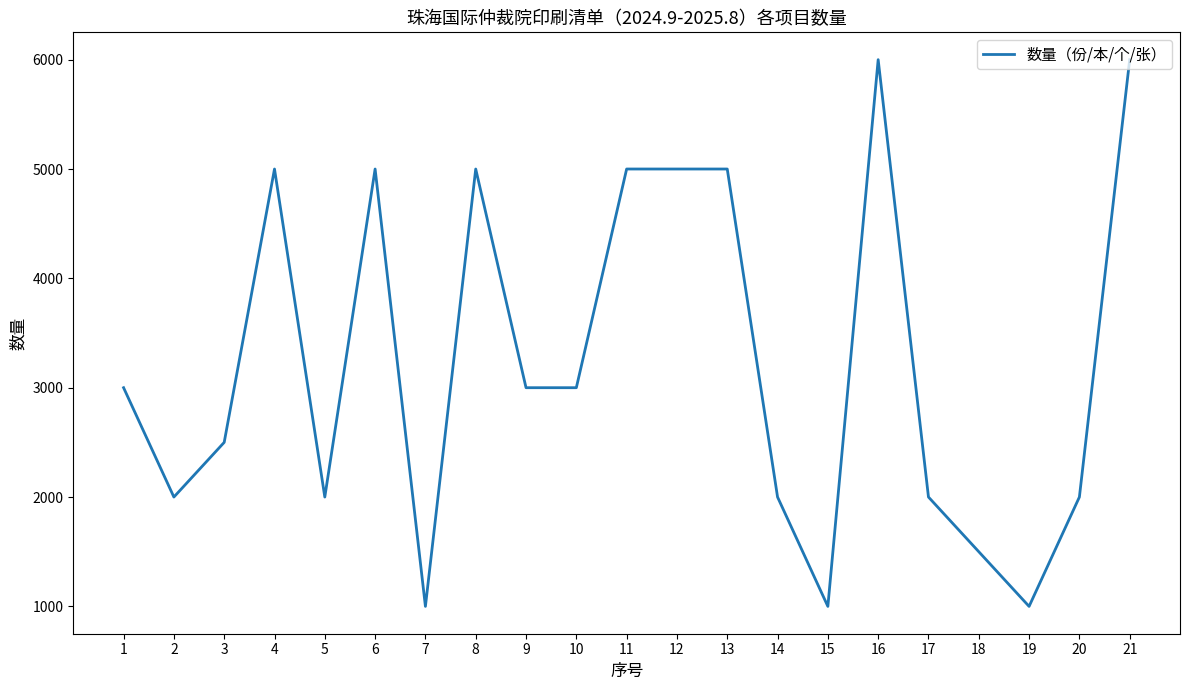

What is the difference between the values at 12 and 10?

2000